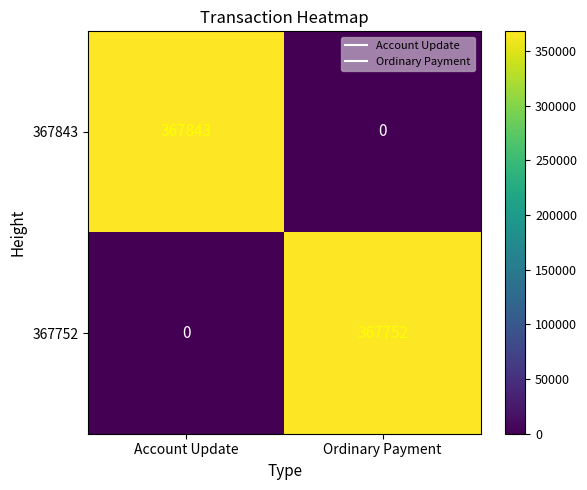

What is the difference between the 367843 values at Ordinary Payment and Account Update?

367843